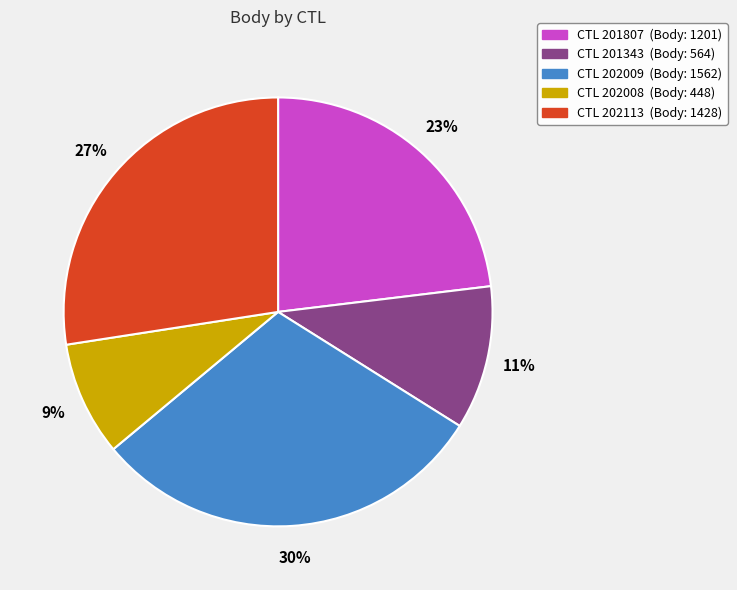

Does any single category account for the majority?

No